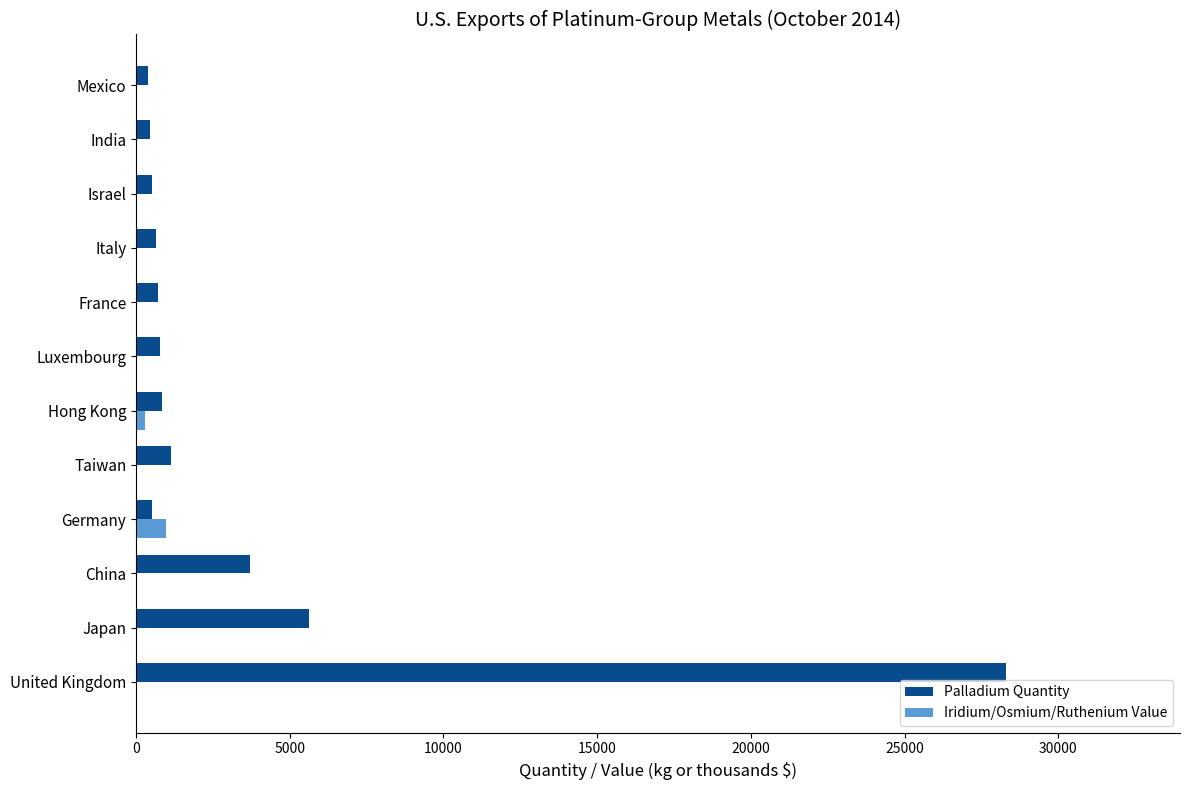

What is the highest value of the Iridium/Osmium/Ruthenium Value series?

963